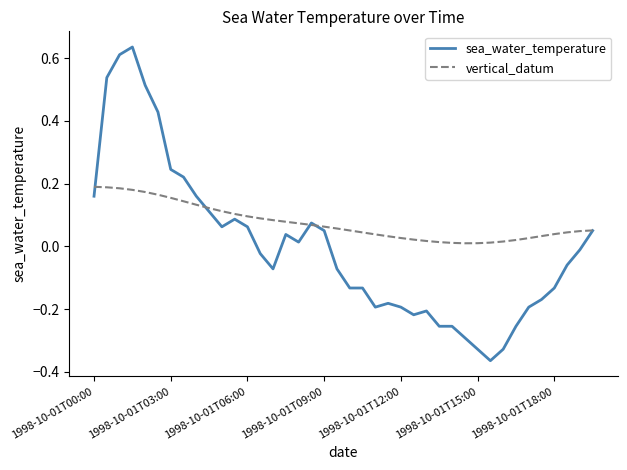

Rank the series by their average value, from highest to lowest.

vertical_datum, sea_water_temperature